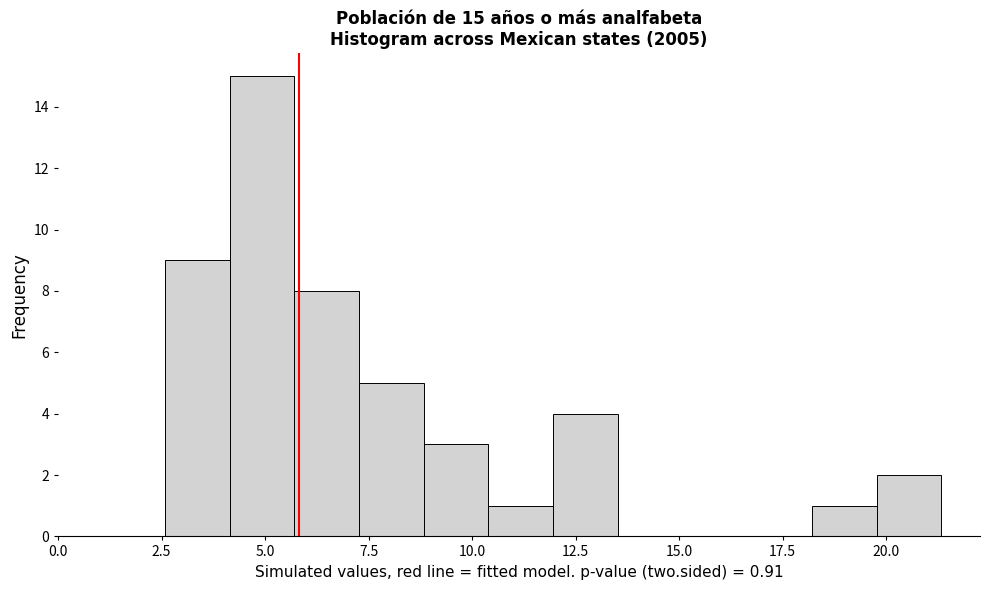

Read against the x-axis, roughly where is the centre of the tallest bar?

5.0